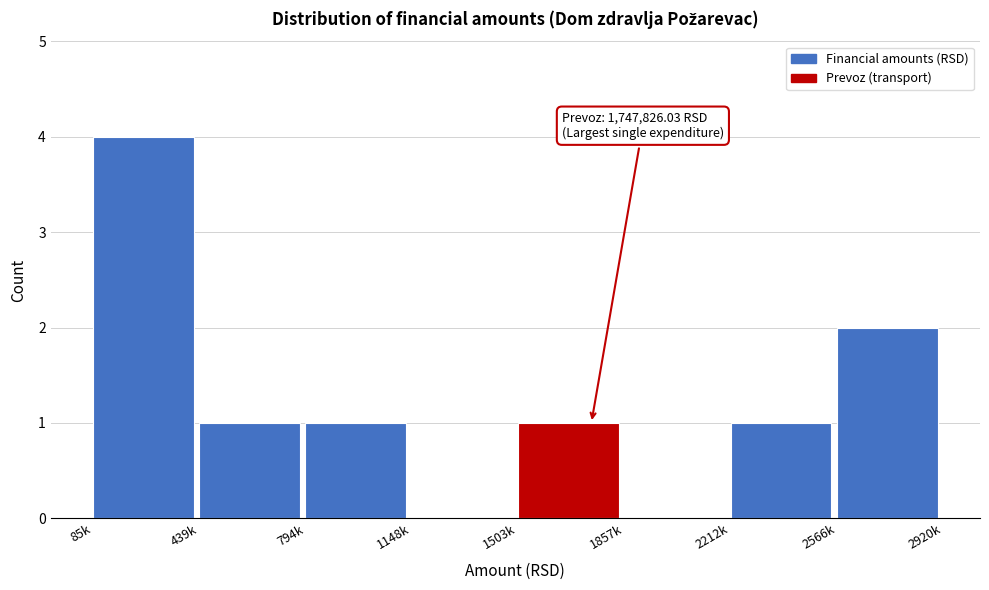

Reading right to left, what are all the values shown in this chart?

2566k=2	2212k=1	1857k=0	1503k=1	1148k=0	794k=1	439k=1	85k=4